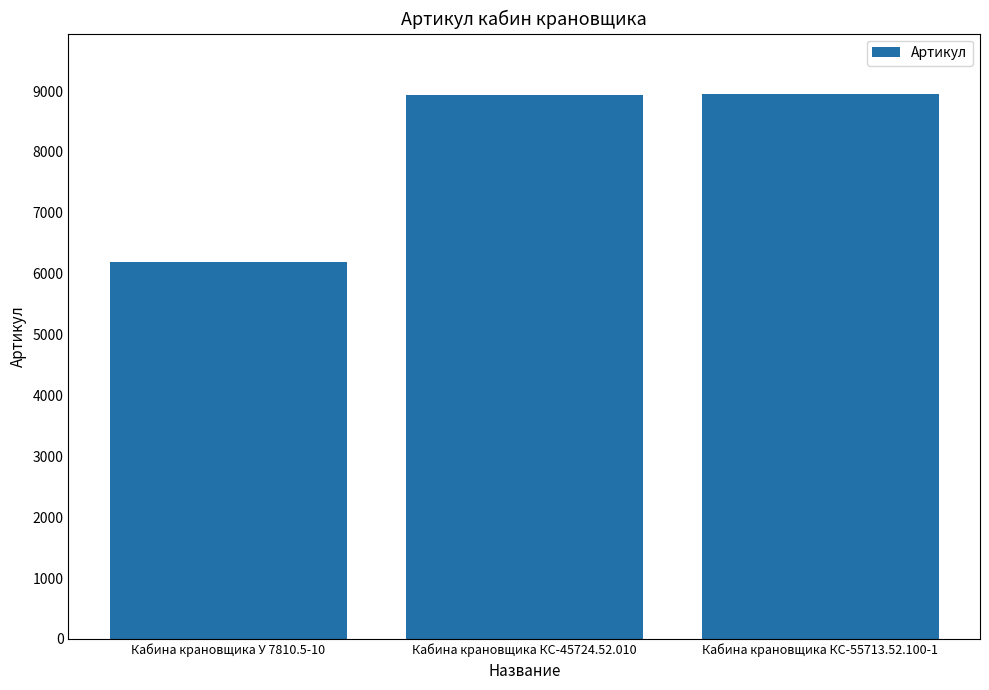

Count the number of categories in the chart.

3